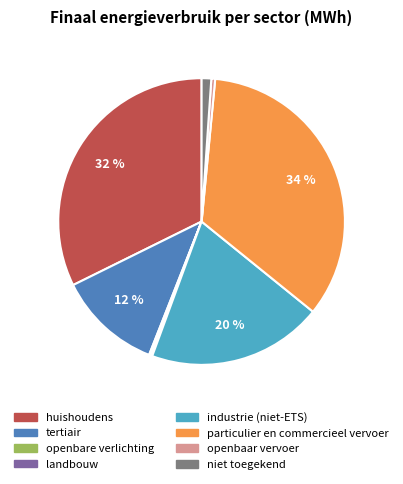

The industrie (niet-ETS) slice represents 20% of the pie. True or false?

True